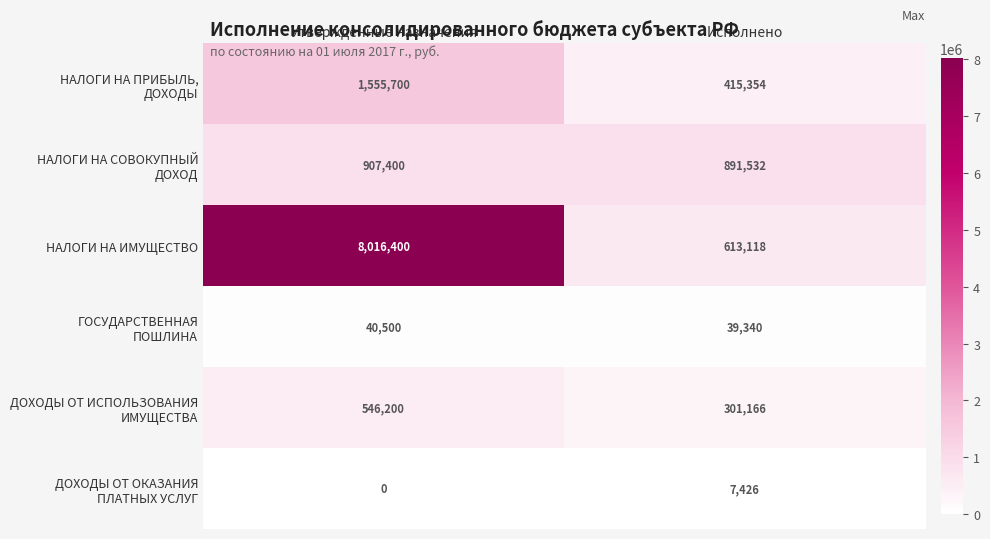

At which category is the sum across all series the highest?

Утвержденные назначения